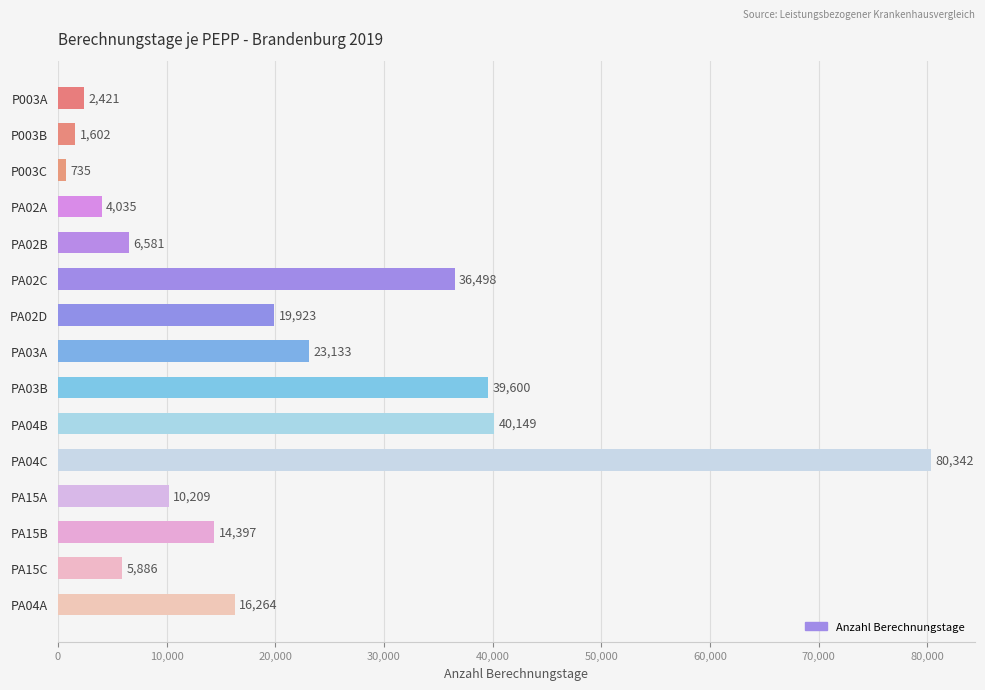

What is the sum of all values?

301775